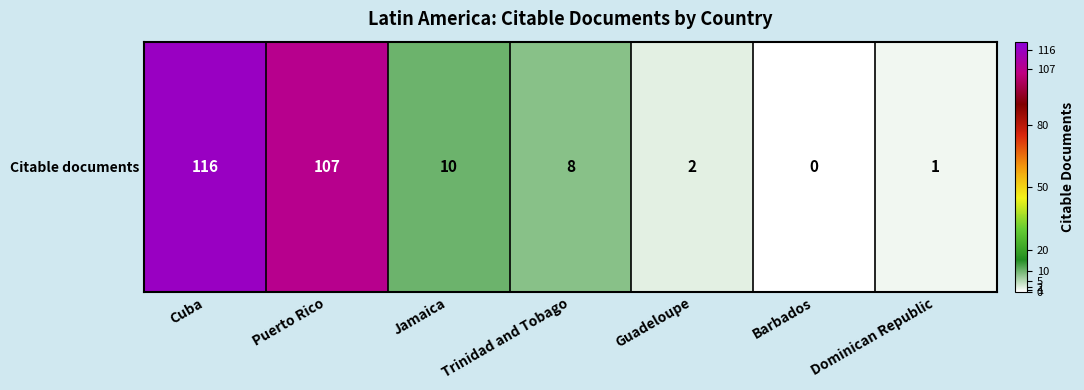

Which category has the highest value across all series?

Cuba